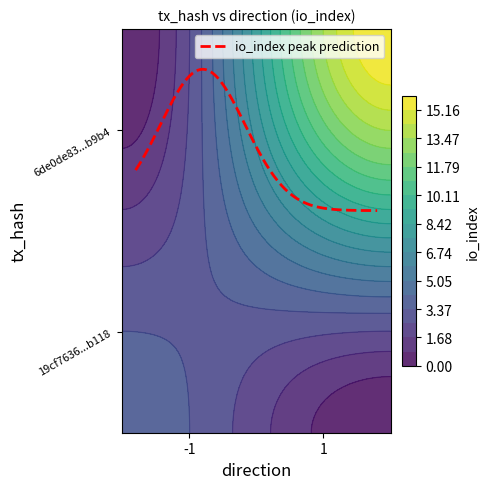

Reading left to right, what are all the values shown in this chart?

19cf7636a9c041acd6be2ea397ea0364ea9b118: -1	4
6de0de83ec38b7c1fb45e2ef30fae9ca019b9b4: 1	16